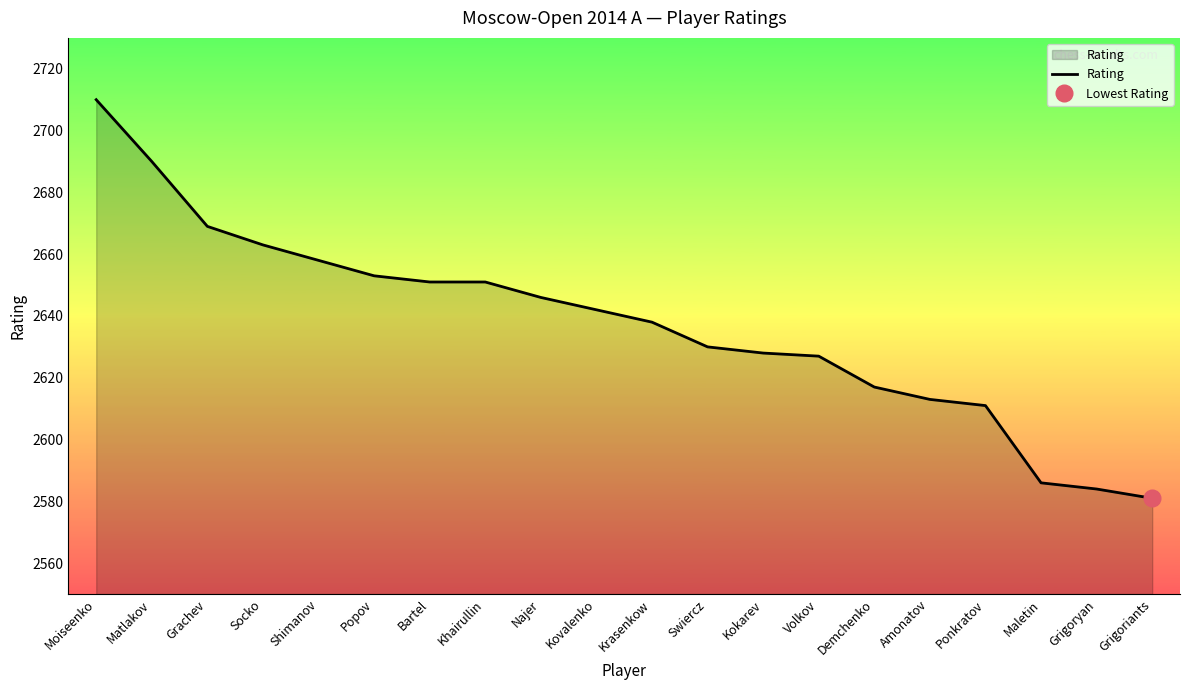

True or false: the data shows 4592 at Volkov.

False